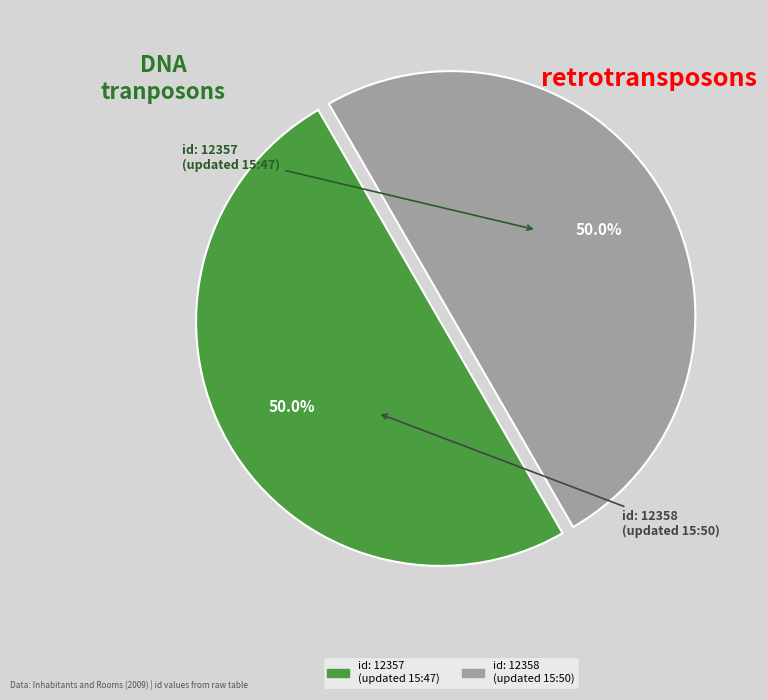

Count the number of slices in the pie.

2